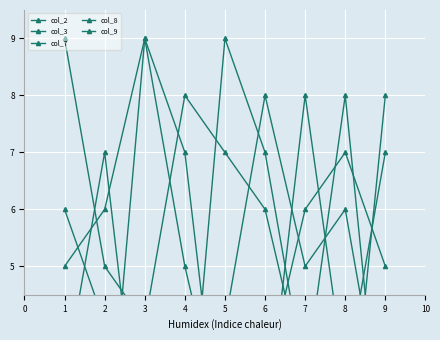

At which category does the chart reach its minimum across all series?

7